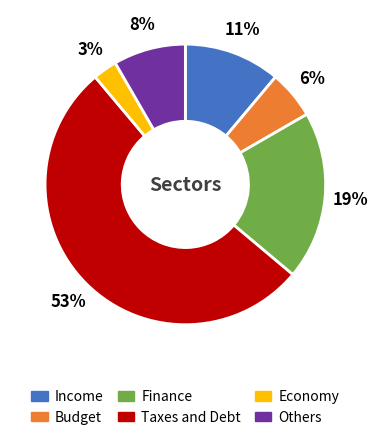

Is there any slice that represents more than half of the pie?

Yes